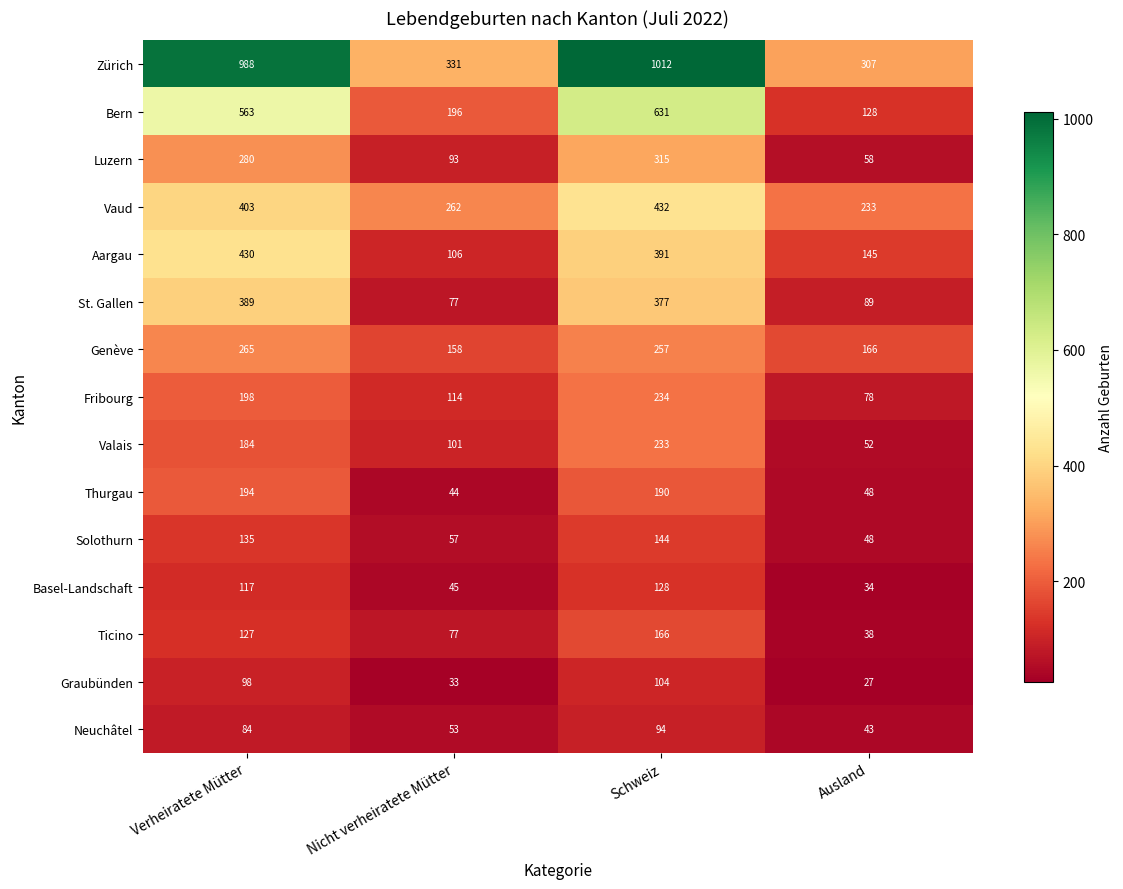

Which series has the widest spread of values?

Zürich